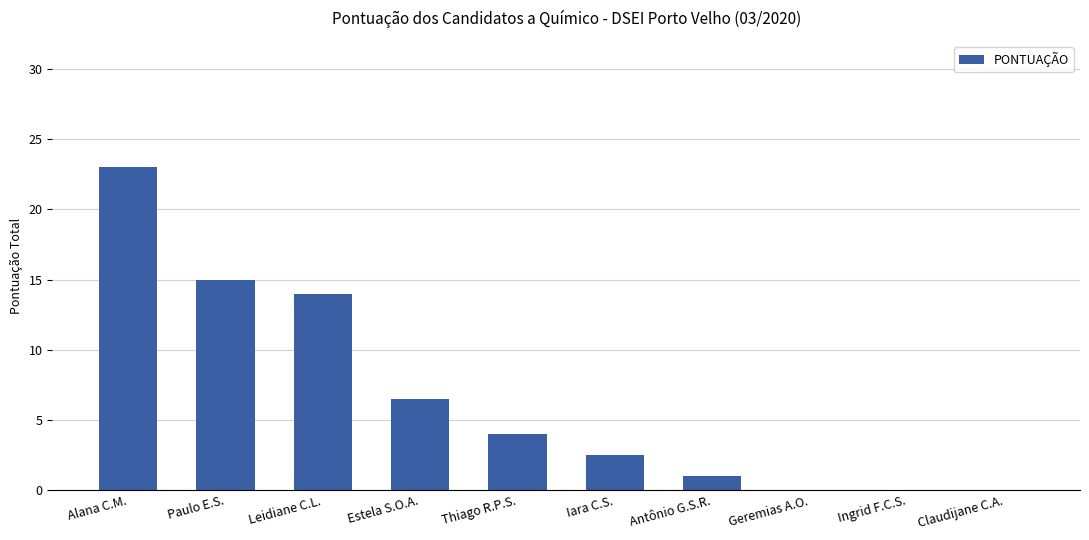

Reading left to right, extract all data points from this chart.

Alana C.M.=23.0	Paulo E.S.=15.0	Leidiane C.L.=14.0	Estela S.O.A.=6.5	Thiago R.P.S.=4.0	Iara C.S.=2.5	Antônio G.S.R.=1.0	Geremias A.O.=0.0	Ingrid F.C.S.=0.0	Claudijane C.A.=0.0